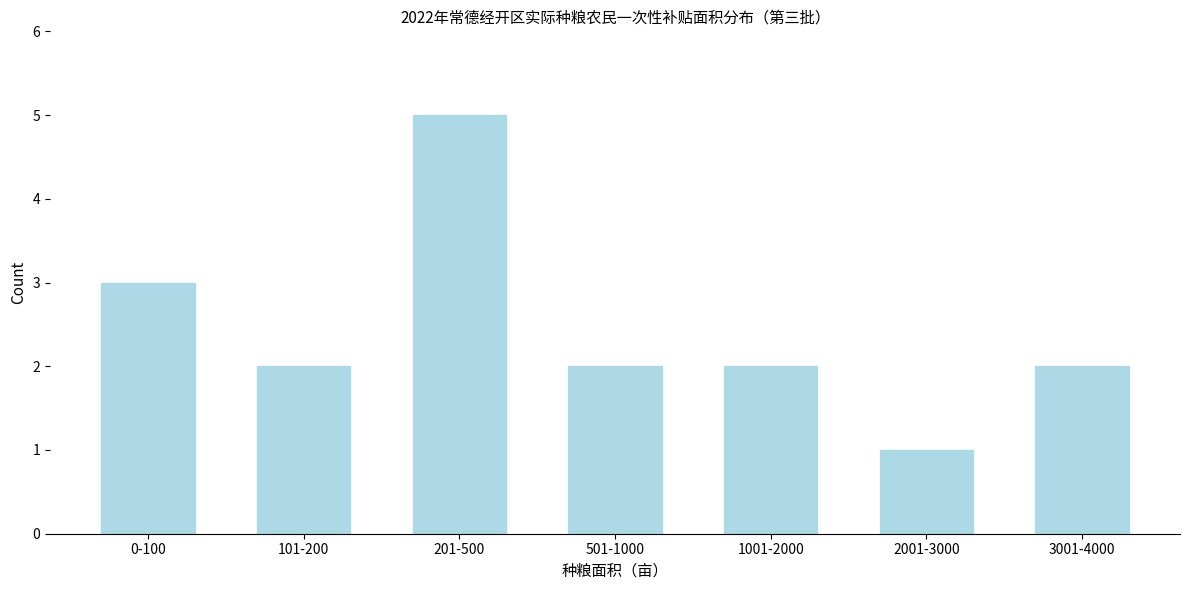

Reading right to left, what are all the values shown in this chart?

3001-4000=2	2001-3000=1	1001-2000=2	501-1000=2	201-500=5	101-200=2	0-100=3